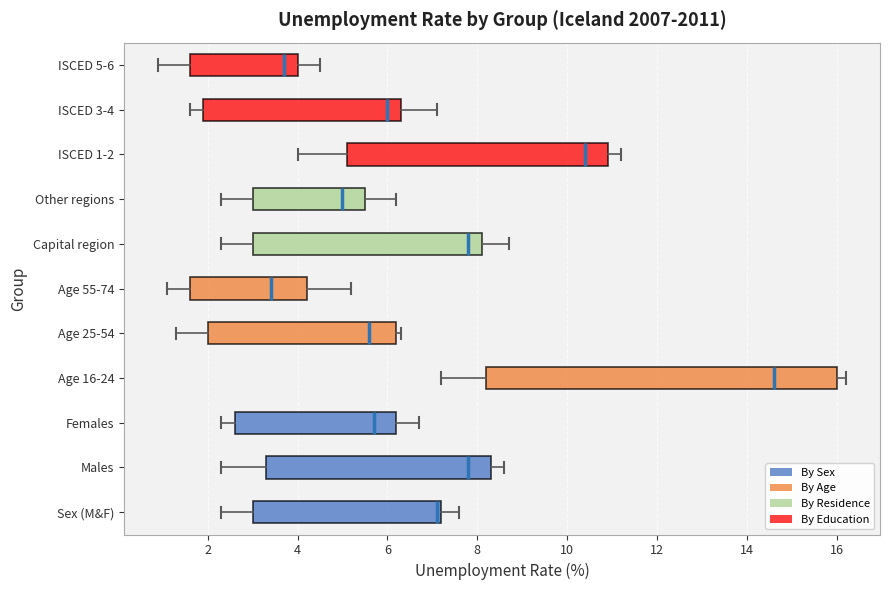

Reading bottom to top, read every box against the x-axis: the position of its median line, the range the box covers, and the ends of its whiskers. The values are not printed on the chart, so give them approximately, as read against the axis.

Sex (M&F): median 7.2 (just left of the box's right edge), box 3.0 to 7.2, whiskers 2.4 to 7.6
Males: median 7.8, box 3.4 to 8.4, whiskers 2.4 to 8.6
Females: median 5.8, box 2.6 to 6.2, whiskers 2.4 to 6.8
Age 16-24: median 14.6, box 8.2 to 16.0, whiskers 7.2 to 16.2
Age 25-54: median 5.6, box 2.0 to 6.2, whiskers 1.4 to 6.4
Age 55-74: median 3.4, box 1.6 to 4.2, whiskers 1.2 to 5.2
Capital region: median 7.8, box 3.0 to 8.2, whiskers 2.4 to 8.8
Other regions: median 5.0, box 3.0 to 5.6, whiskers 2.4 to 6.2
ISCED 1-2: median 10.4, box 5.2 to 11.0, whiskers 4.0 to 11.2
ISCED 3-4: median 6.0, box 2.0 to 6.4, whiskers 1.6 to 7.2
ISCED 5-6: median 3.8, box 1.6 to 4.0, whiskers 1.0 to 4.6